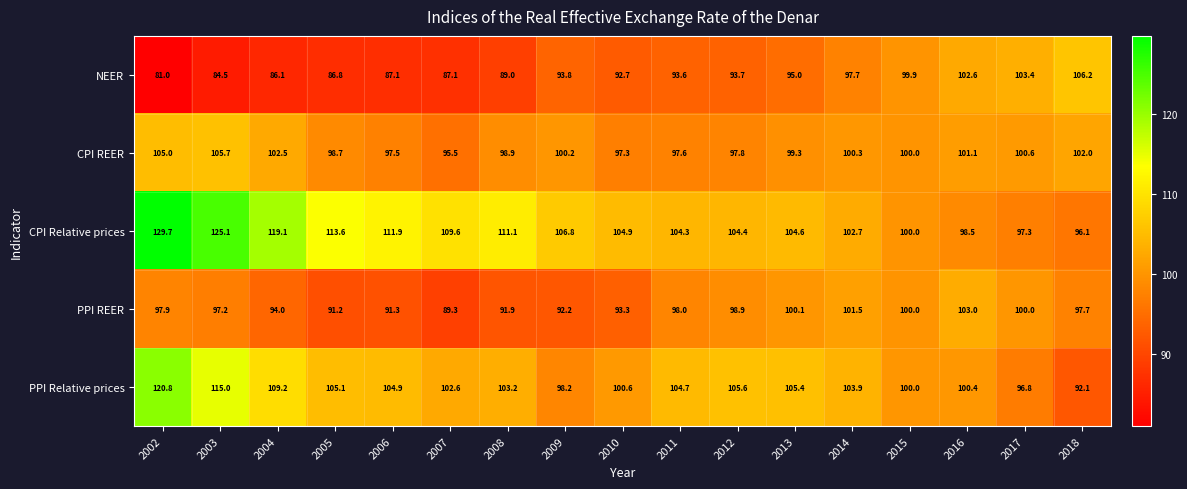

Rank the series by their average value, from highest to lowest.

CPI Relative prices, PPI Relative prices, CPI REER, PPI REER, NEER